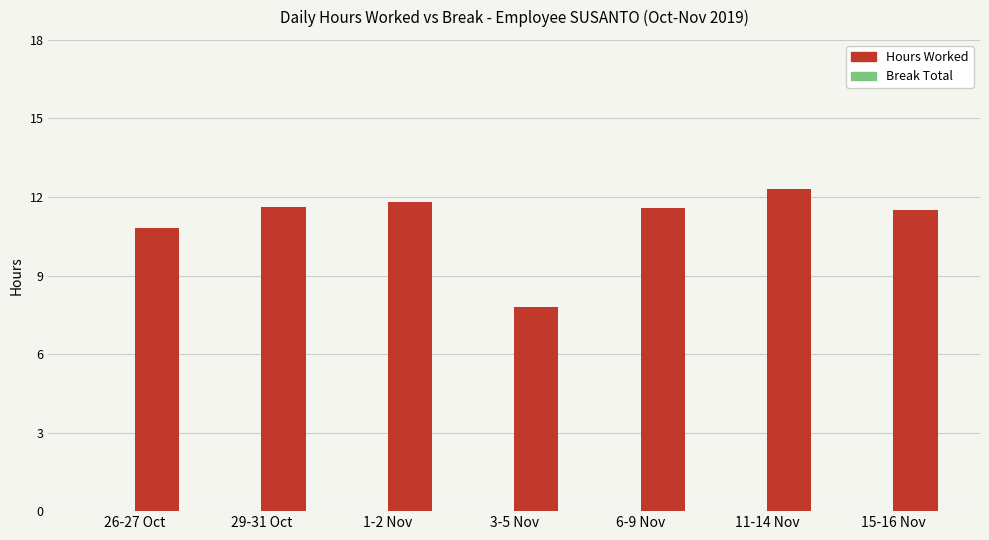

What position from the left is 6-9 Nov?

5